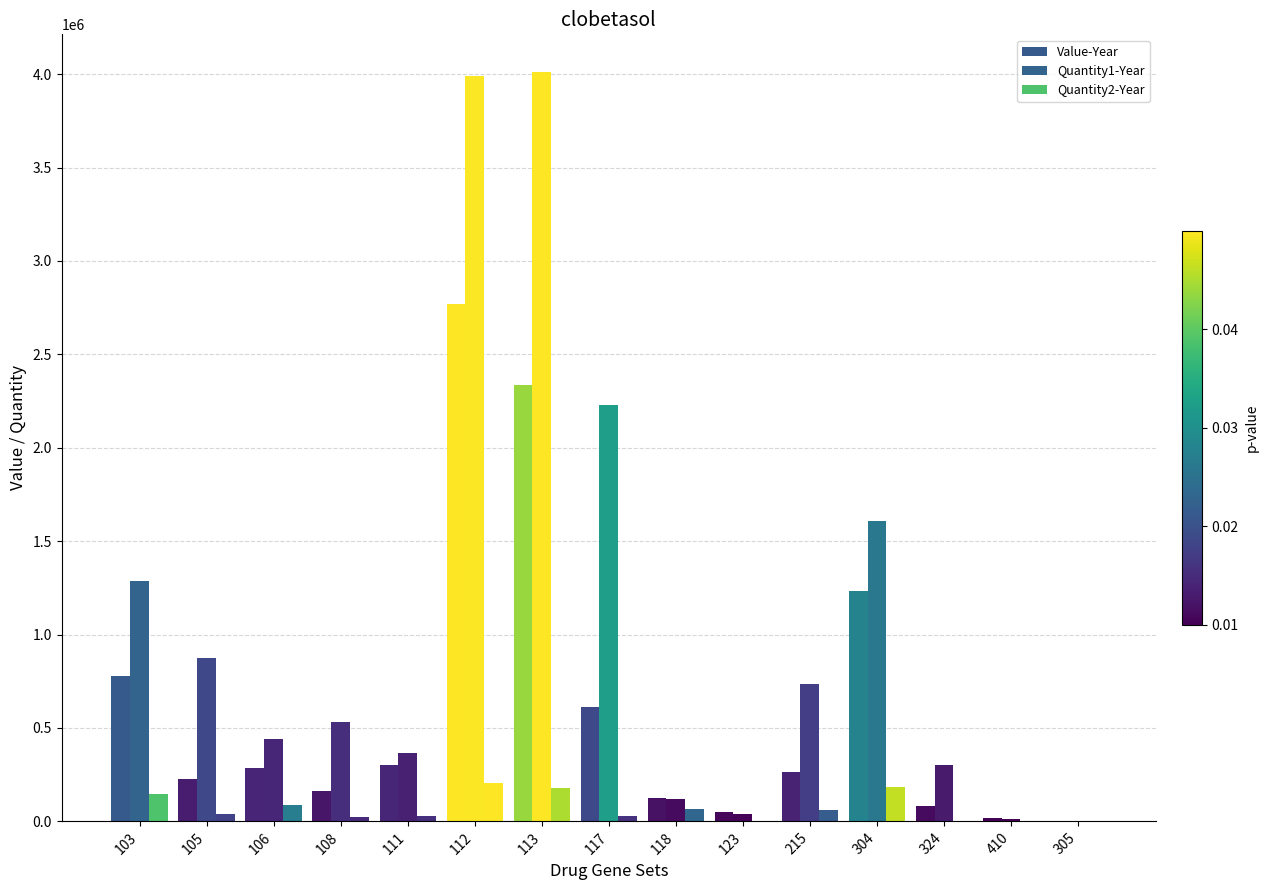

How many series are shown in this chart?

3